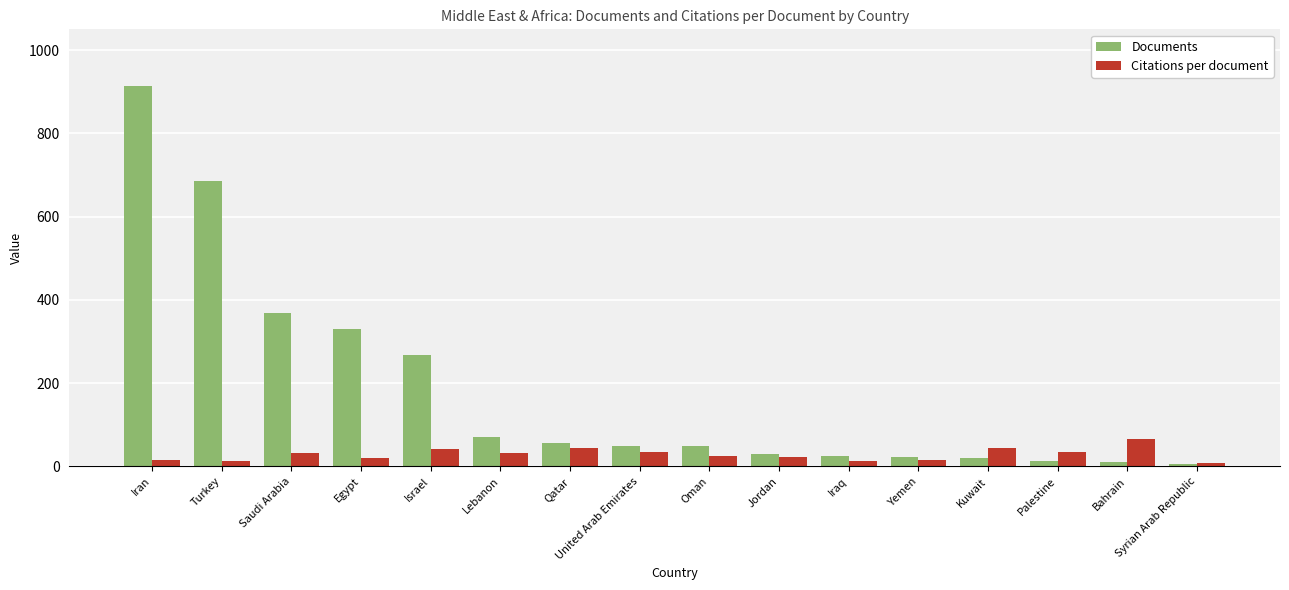

Rank the series by their maximum value, from lowest to highest.

Citations per document, Documents